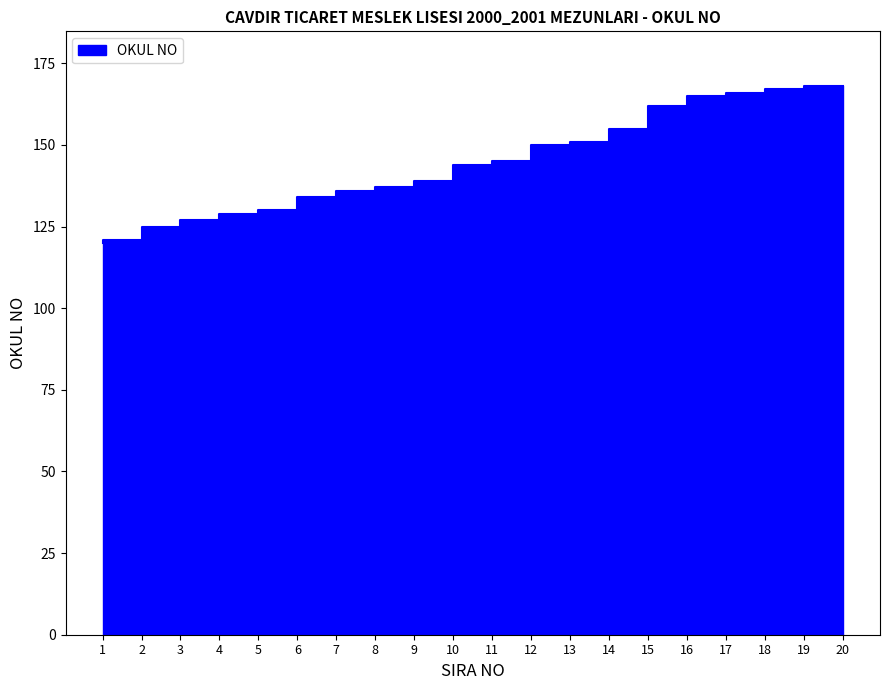

Is this an area chart (filled region under the line)?

No